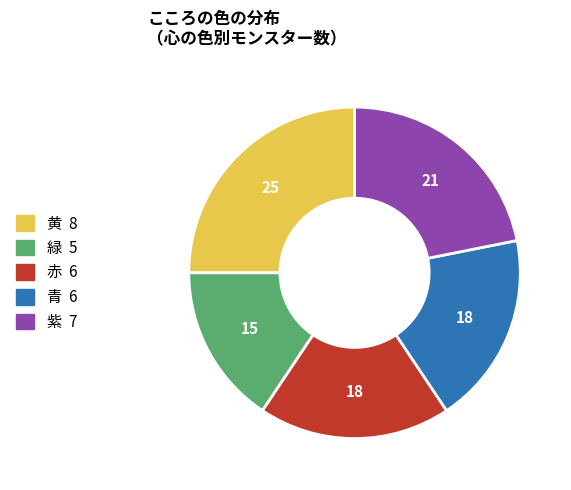

Is there any slice that represents more than half of the pie?

No